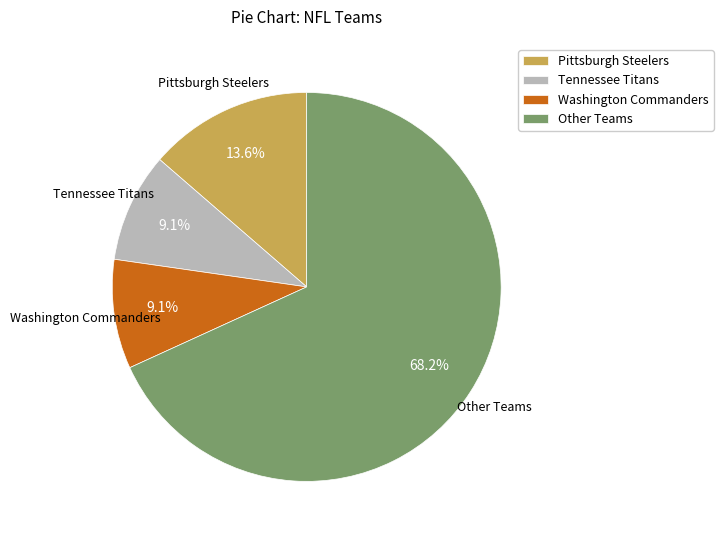

Does Pittsburgh Steelers account for over 50% of the chart?

No